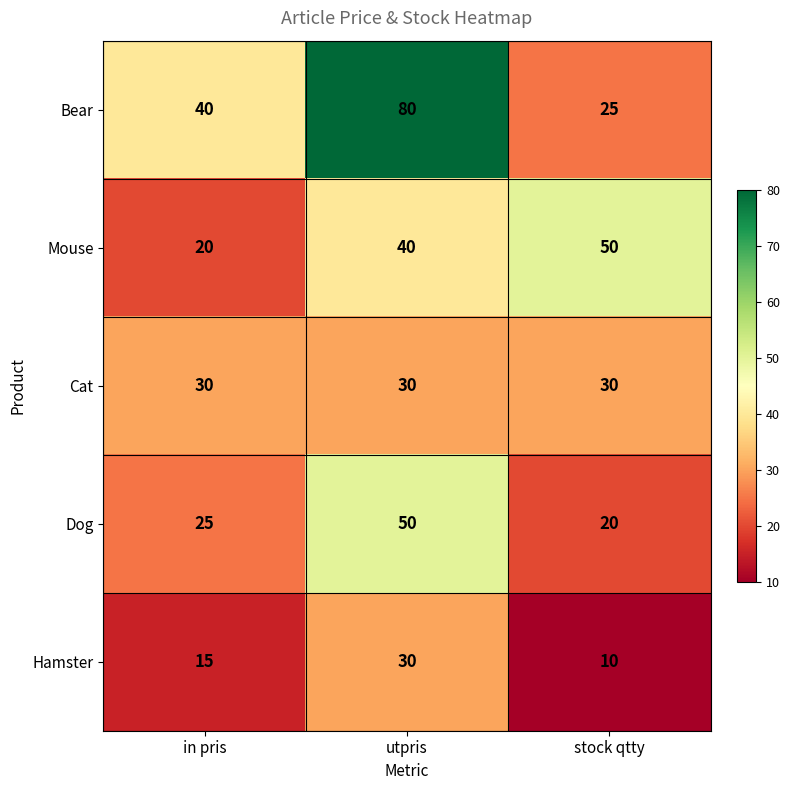

Which category has the highest value across all series?

utpris